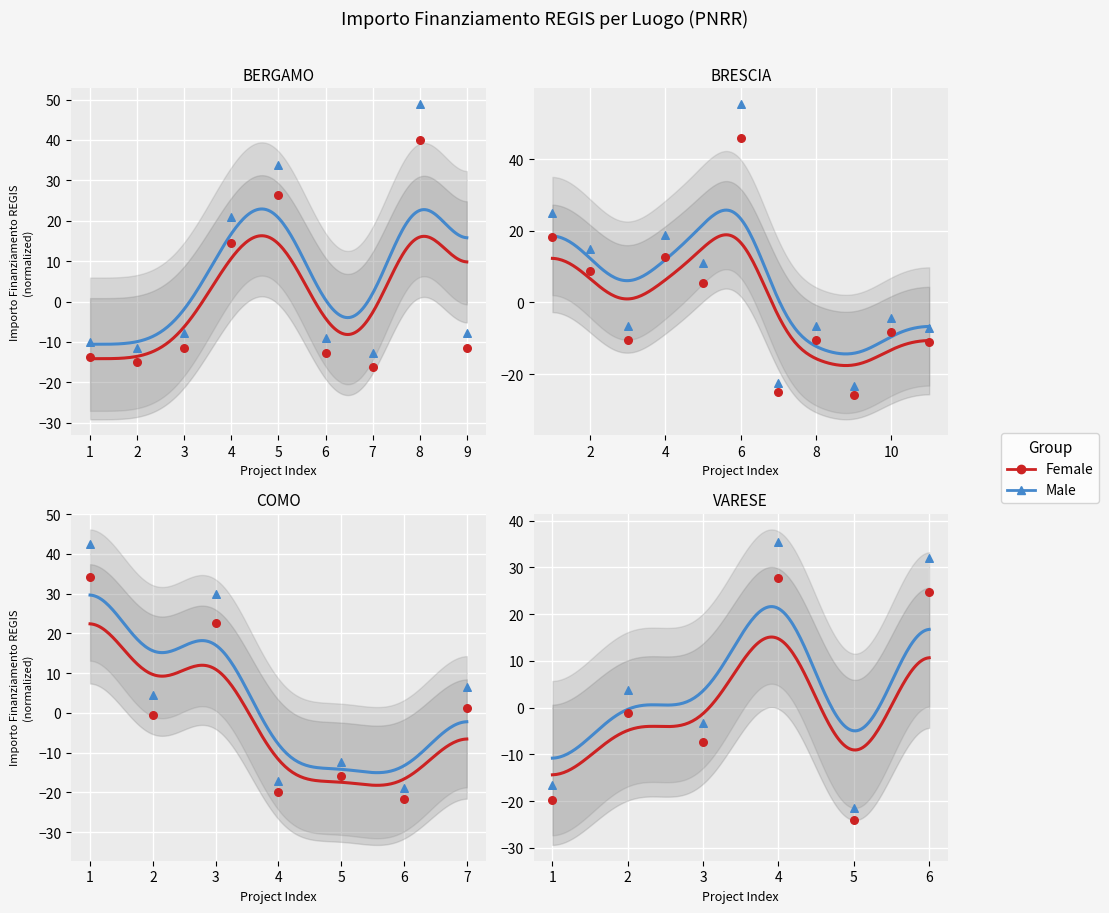

Which series has the largest Y range (max minus min)?

Male